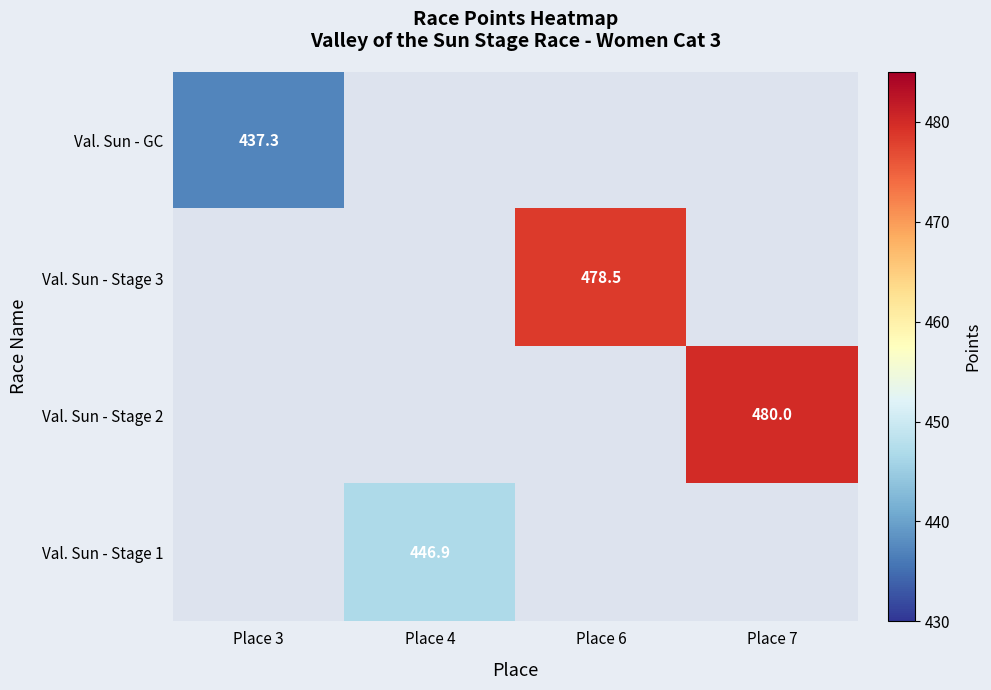

Is it true that Val. Sun - Stage 3 equals 478.5 at Place 6?

True